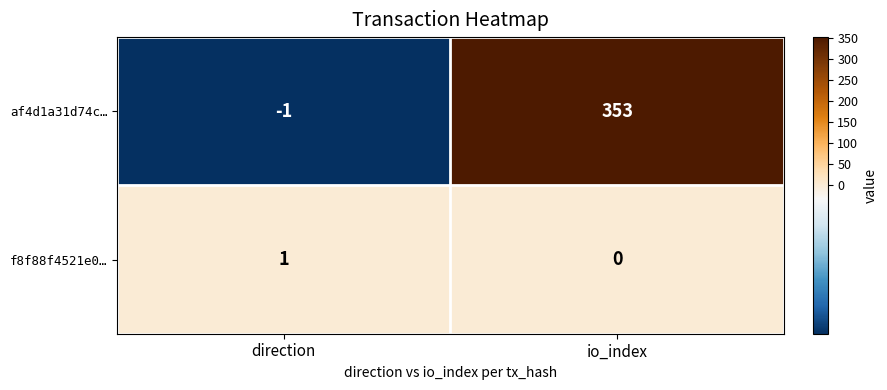

Which series has the largest range (max minus min)?

af4d1a31d74c…